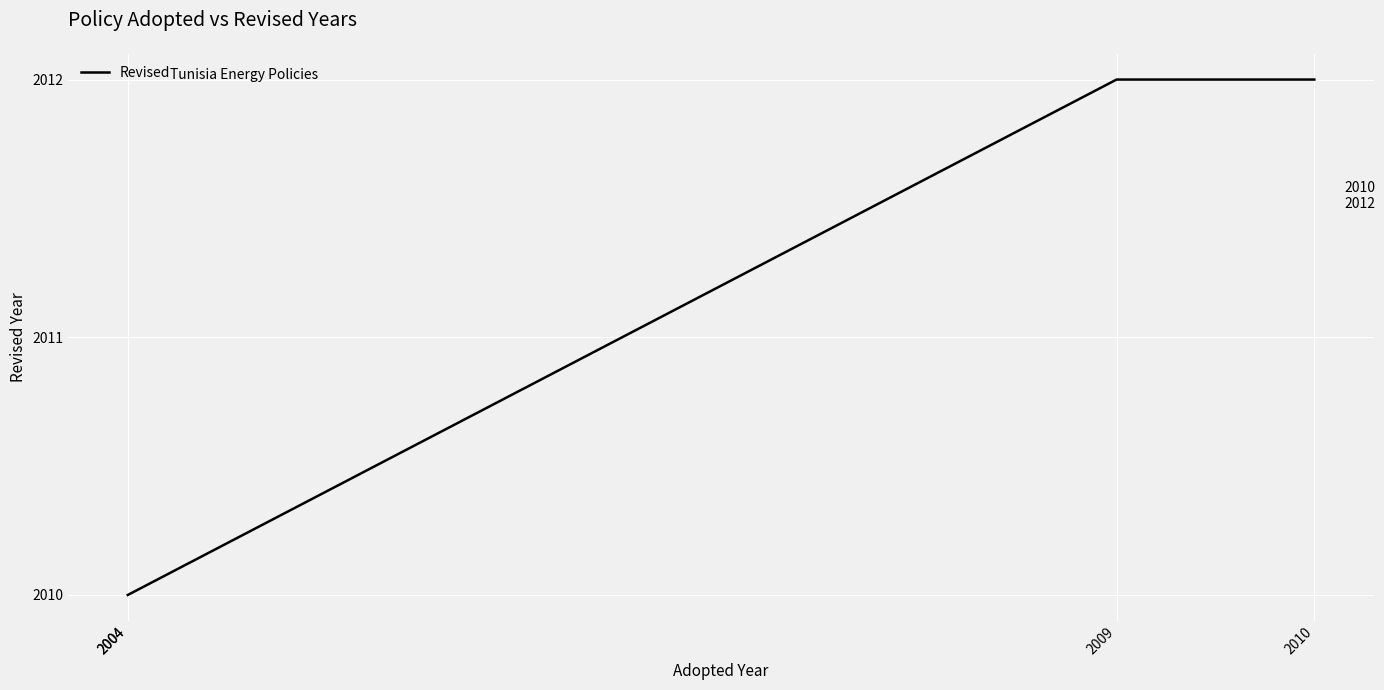

True or false: the data has more than 2 interior local peaks.

False